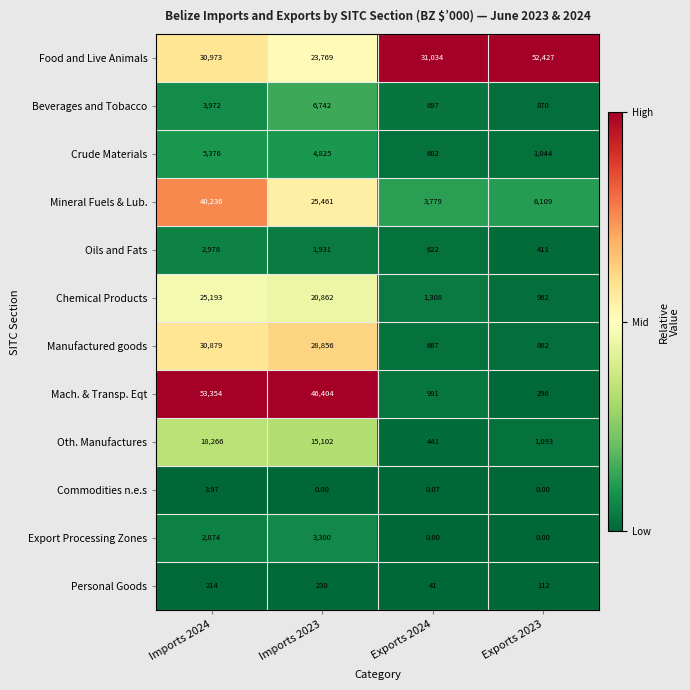

Which series has the largest total across all categories?

Food and Live Animals